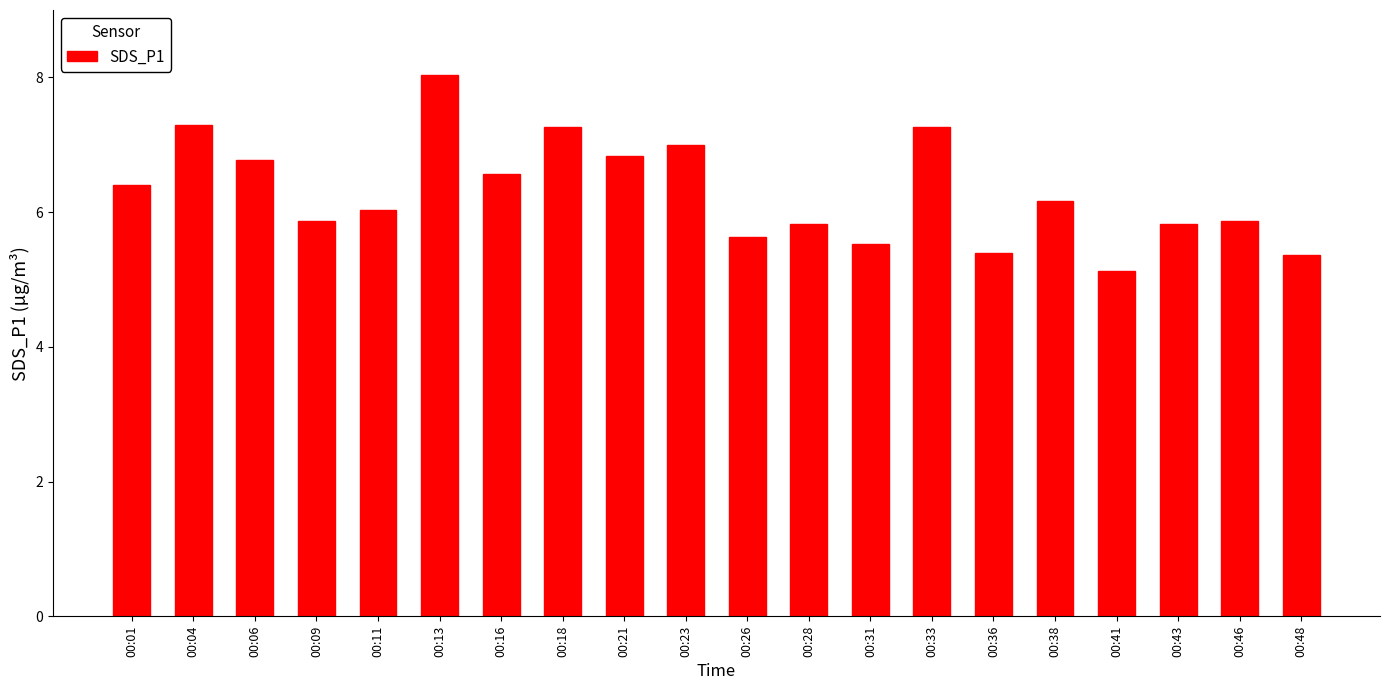

Does the chart contain stacked bars?

No